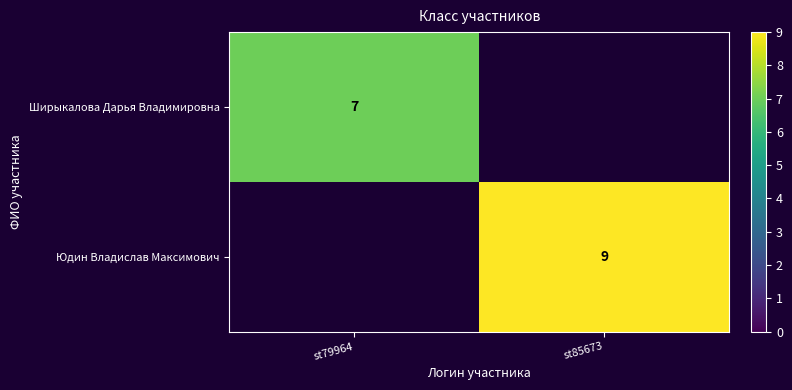

Is the value of Юдин Владислав Максимович at st85673 greater than the value of Ширыкалова Дарья Владимировна at st79964?

Yes